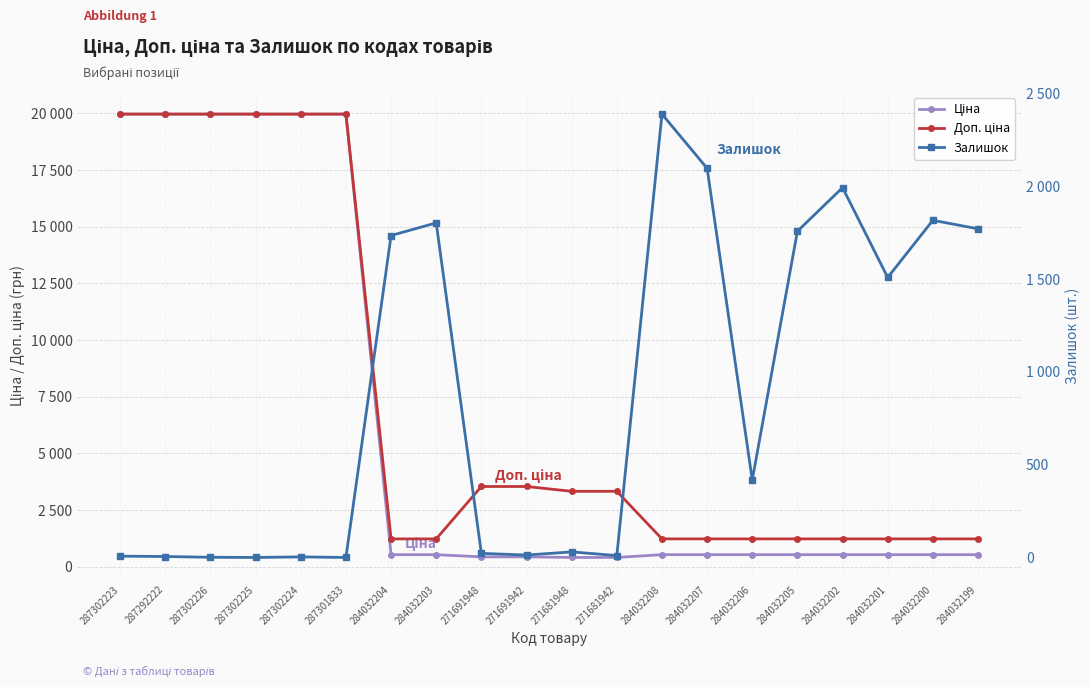

True or false: Доп. ціна and Залишок intersect in this chart.

True